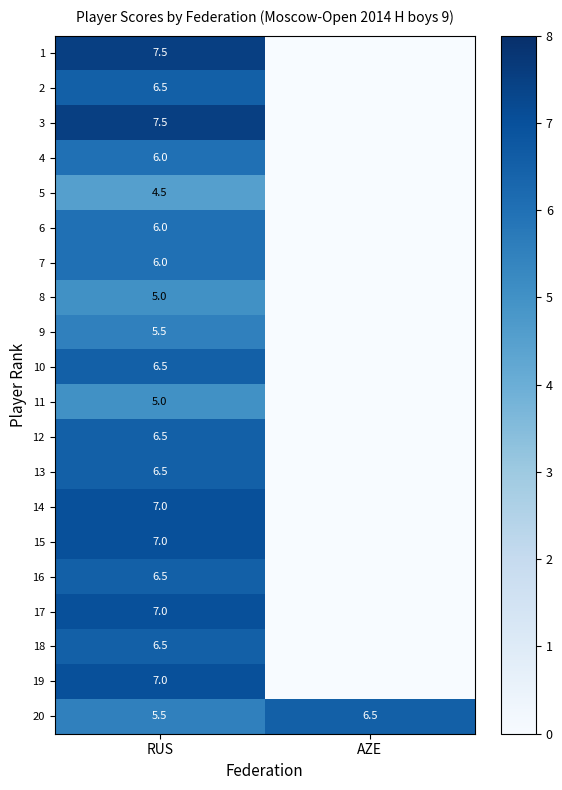

Is the value of 11 at RUS greater than the value of 14 at RUS?

No